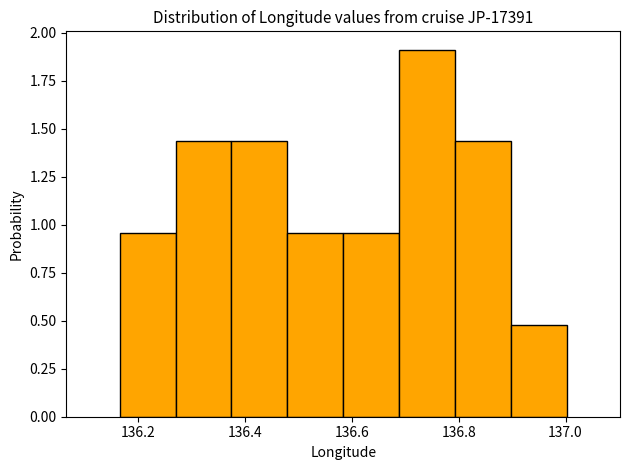

Over which range of the x-axis is the bar tallest?

136.68 to 136.80